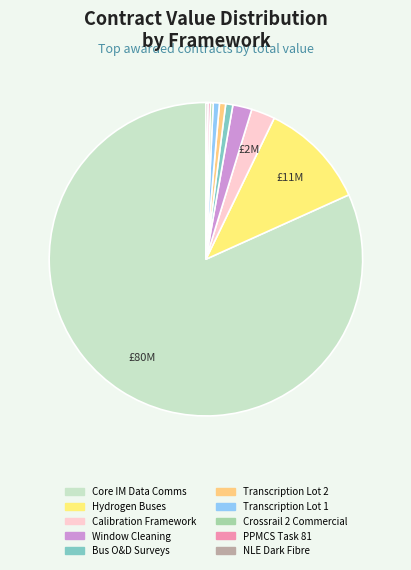

Which slice is the smallest?

Northern Line Extension Dark Fibre